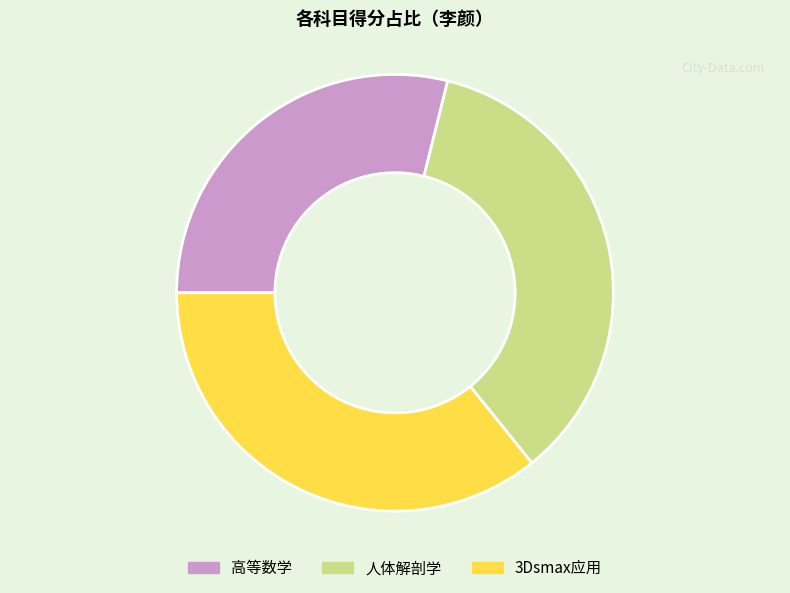

Does any single category account for the majority?

No